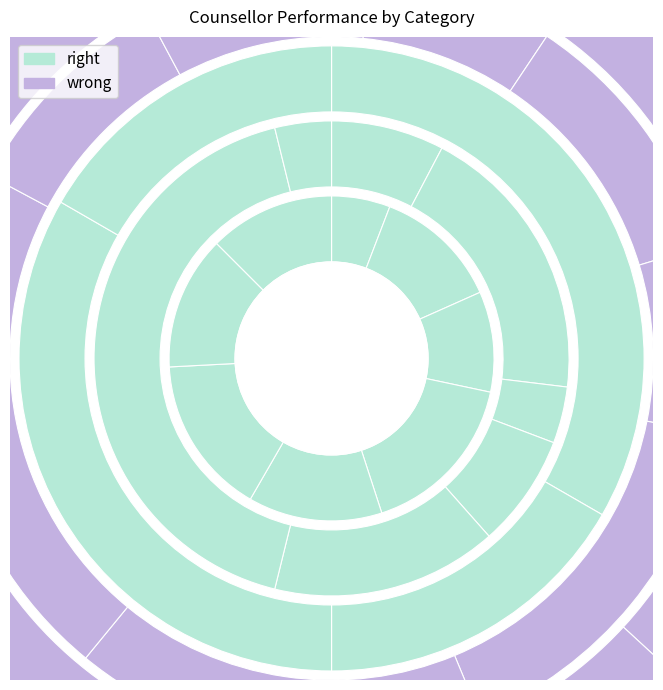

What percentage do Ms. Shwetha TG and Muskaan Bhatia together represent?

13.3%